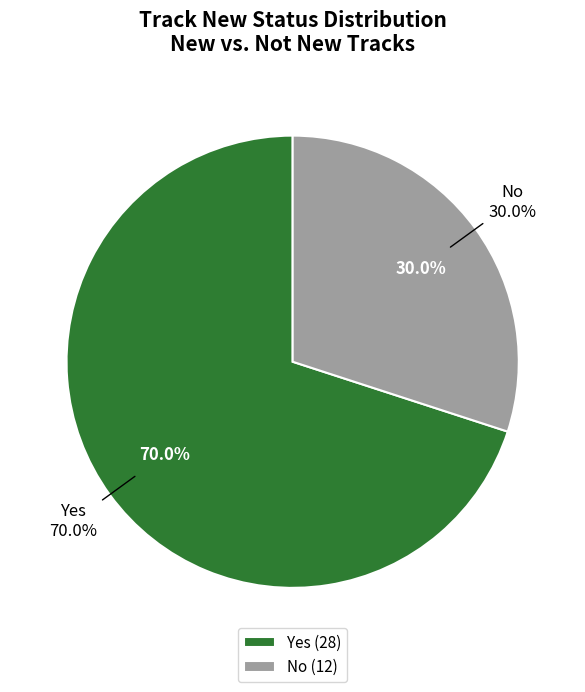

To the nearest percent, what portion does Yes represent?

70%